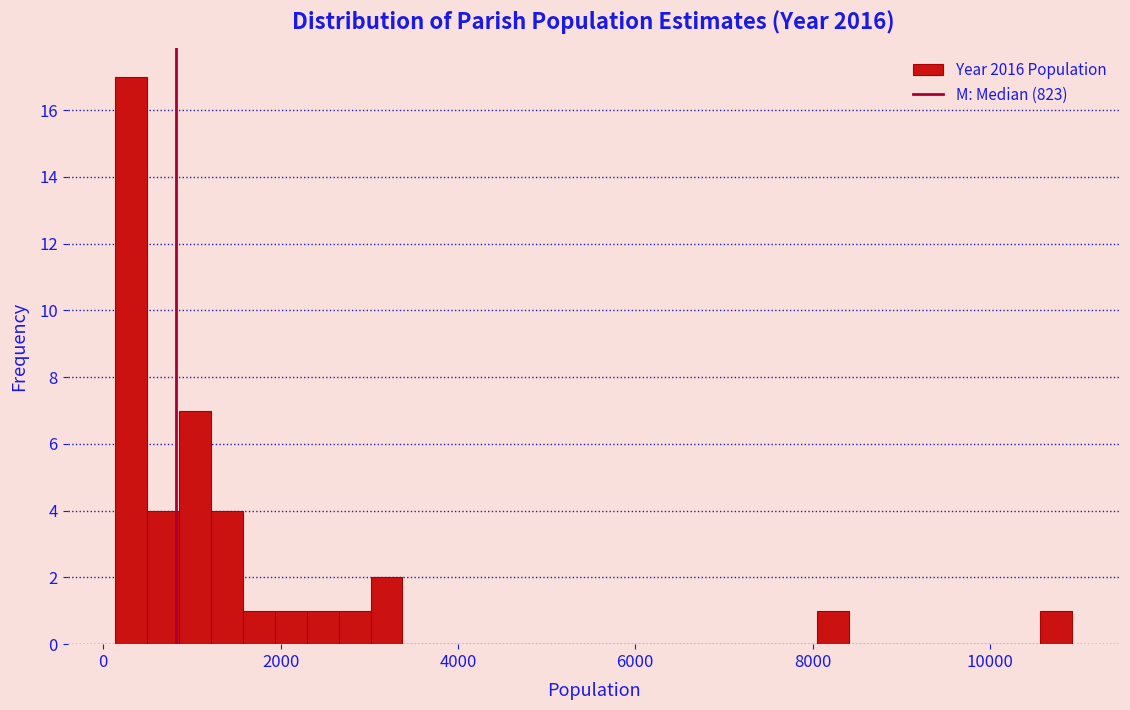

Around what value on the x-axis is the tallest bar? Give the approximate position of its centre, as read against the axis.

400